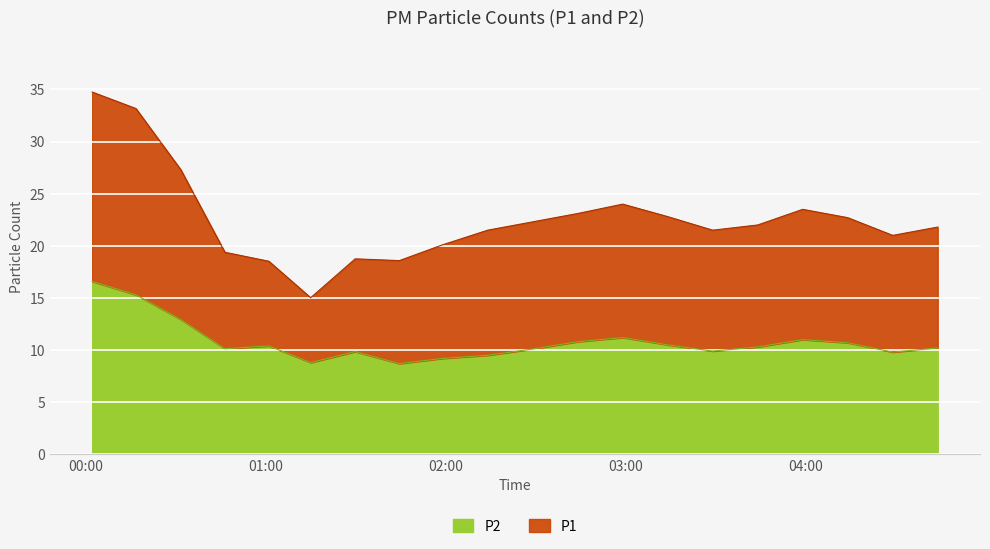

Which series has the largest total across all categories?

P1